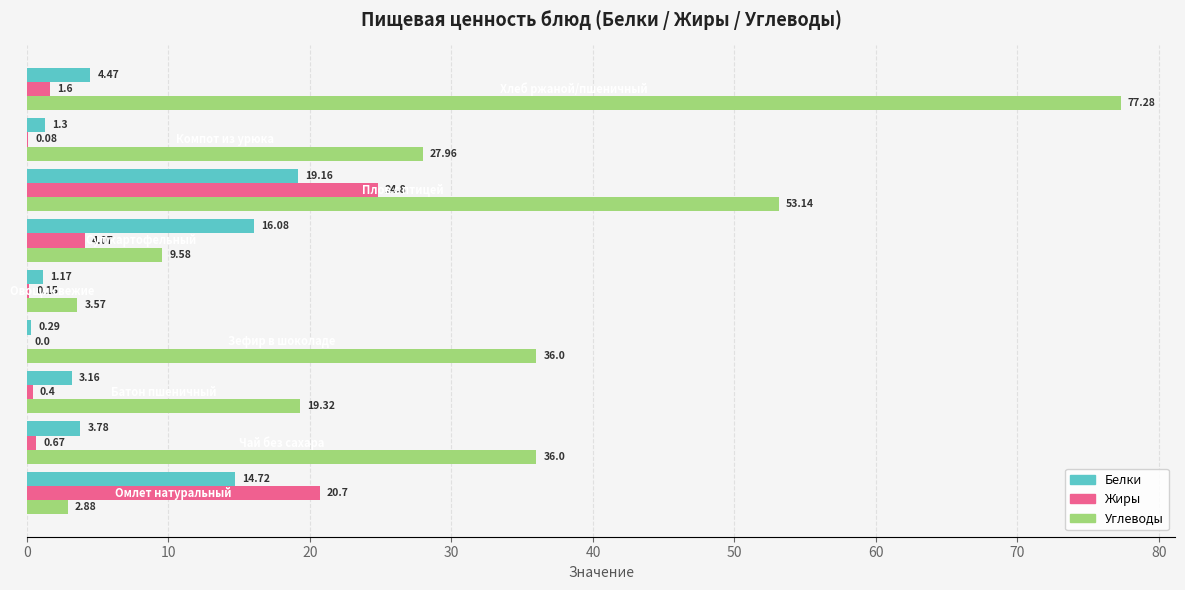

Which series has the largest total across all categories?

Углеводы